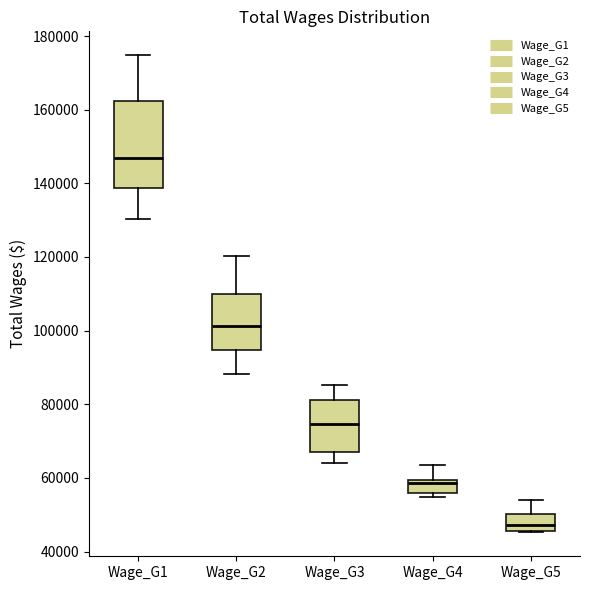

Comparing the boxes themselves (not the whiskers), which one is the tallest?

Wage_G1